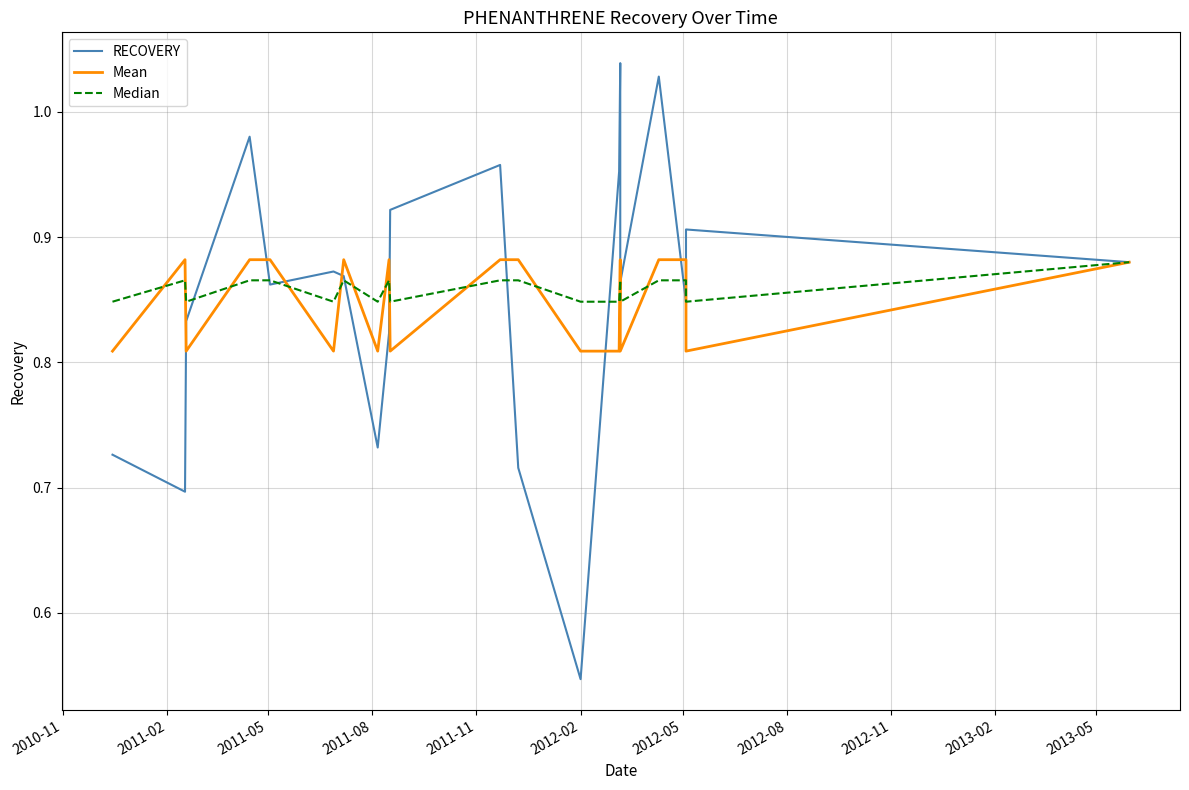

List the series in order of their peak value, lowest first.

Median, Mean, RECOVERY